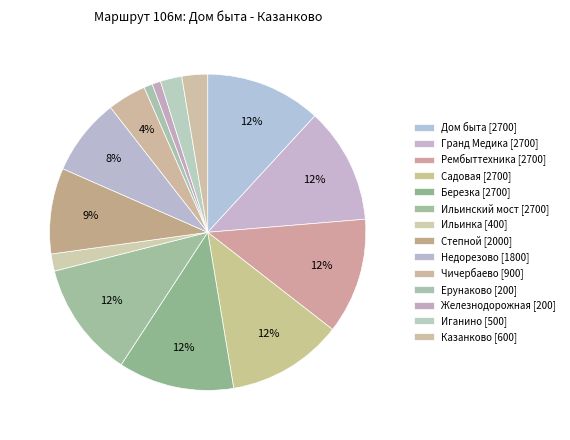

The Гранд Медика slice represents 2% of the pie. True or false?

False